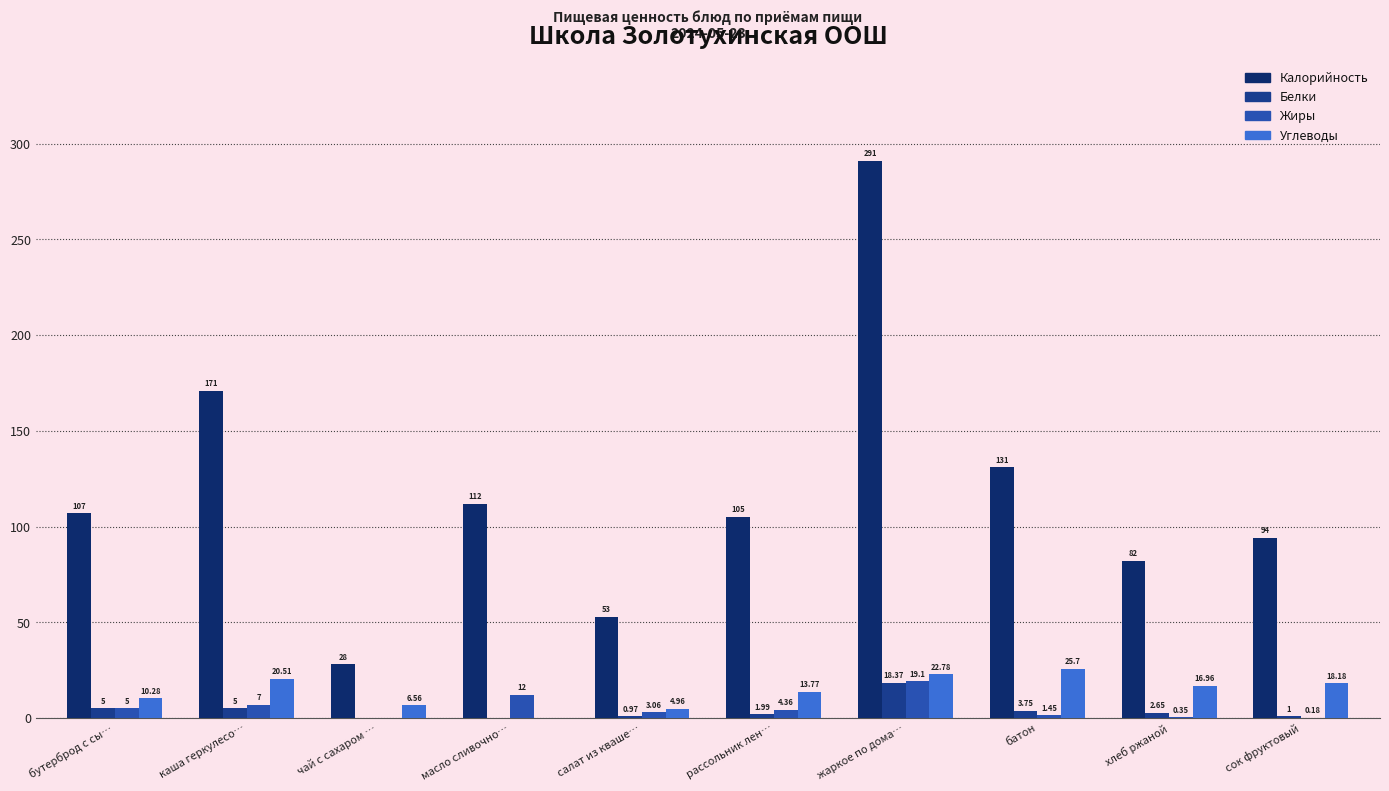

Which category has the highest value in the Жиры series?

жаркое по дома…